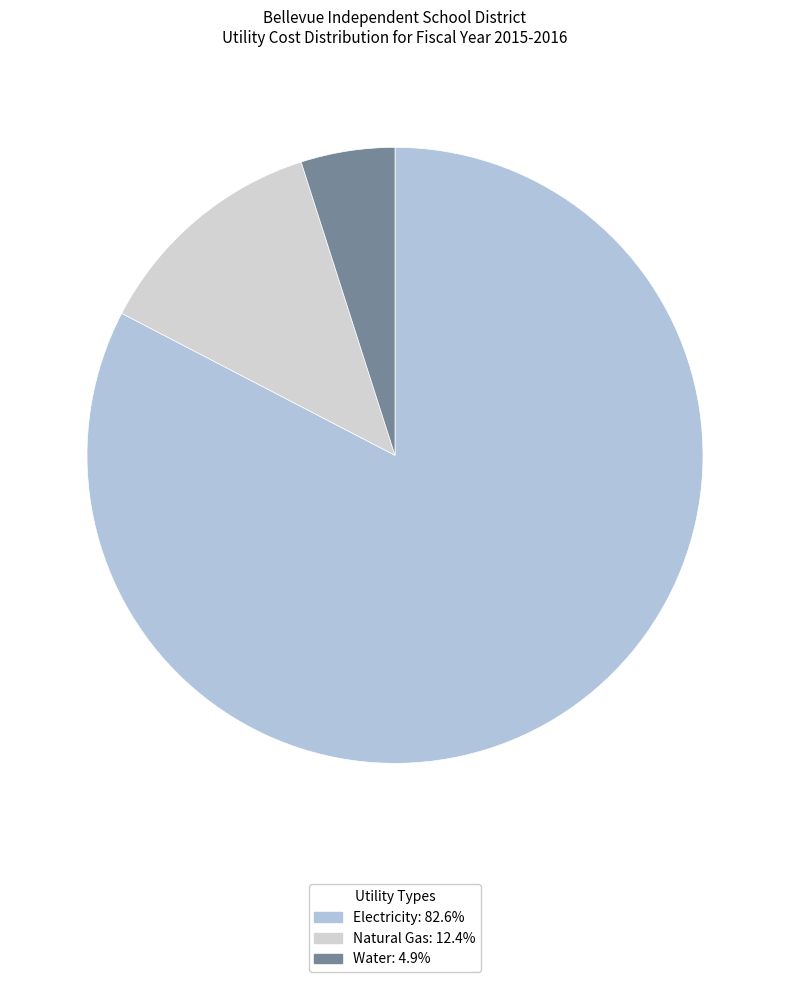

Which slice is the smallest?

Water